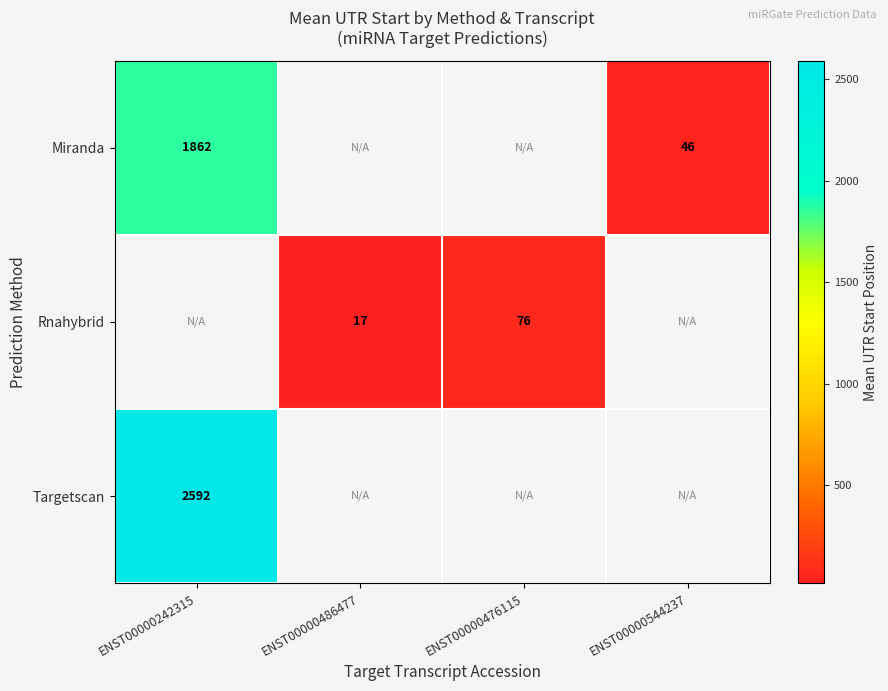

How many positive values does the Targetscan series have?

1